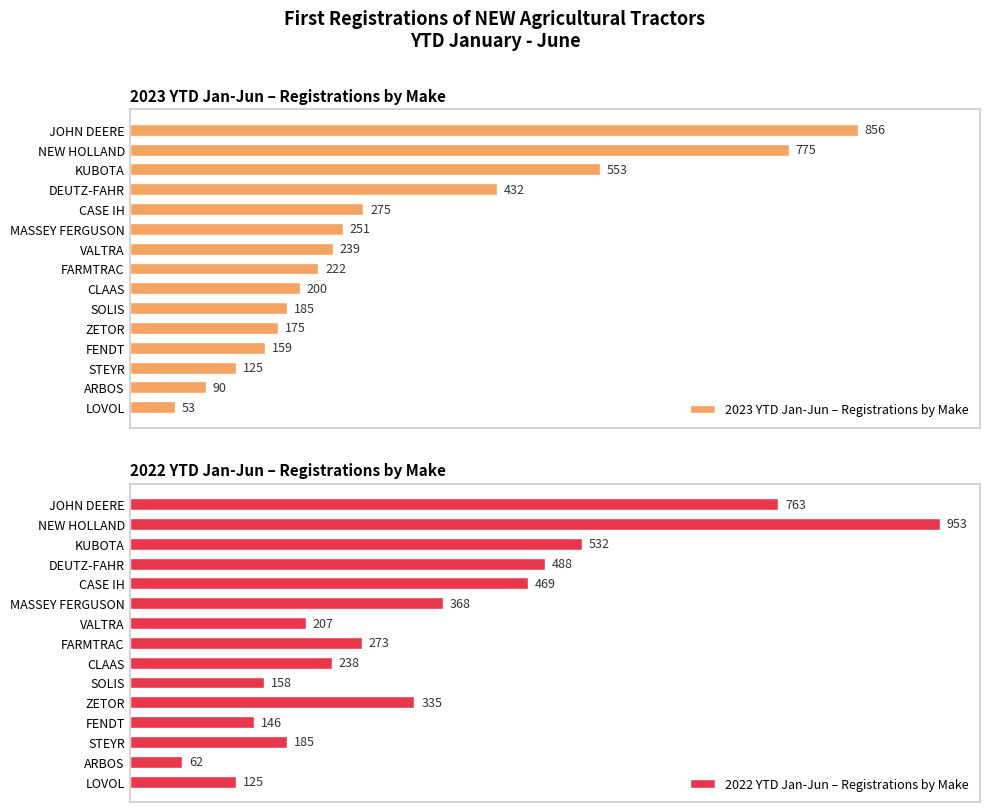

Reading right to left, list all the values displayed in this chart.

2023 YTD Jan-Jun – Registrations by Make: 856	775	553	432	275	251	239	222	200	185	175	159	125	90	53
2022 YTD Jan-Jun – Registrations by Make: 763	953	532	488	469	368	207	273	238	158	335	146	185	62	125